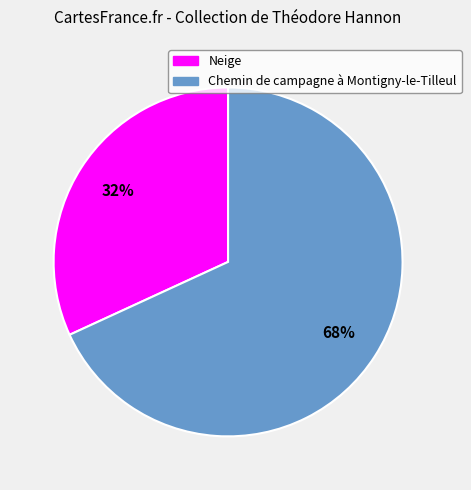

What is the smallest slice in the pie chart?

Neige